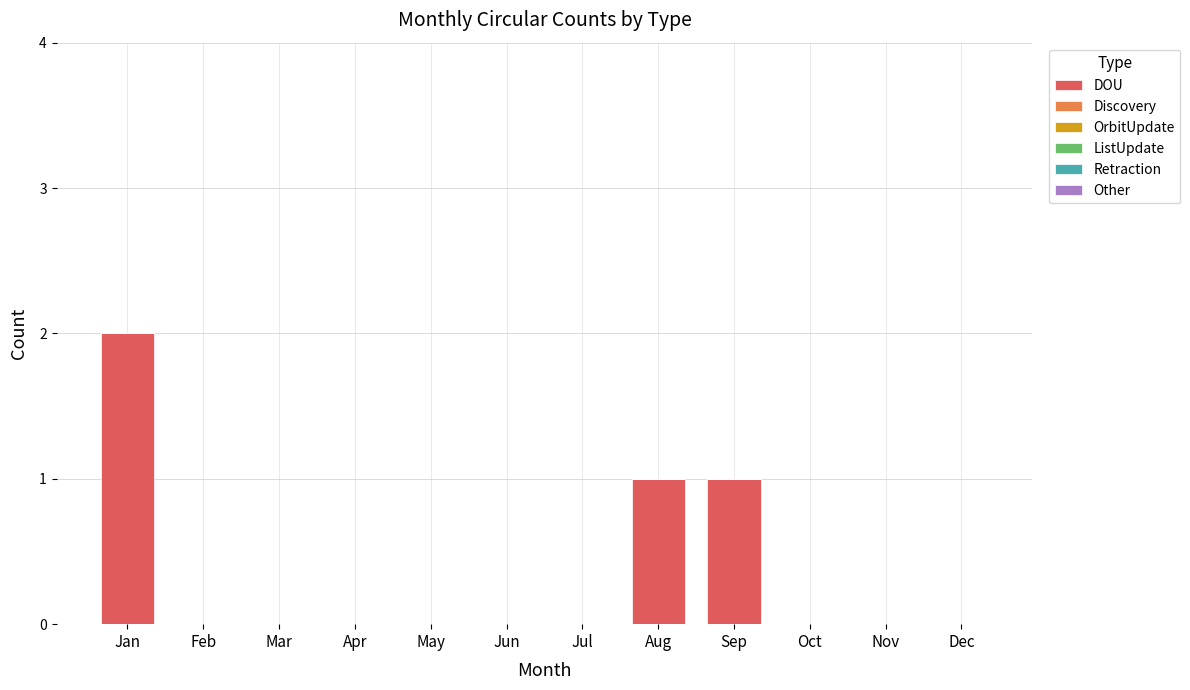

Between Aug and Feb, which is larger?

Aug